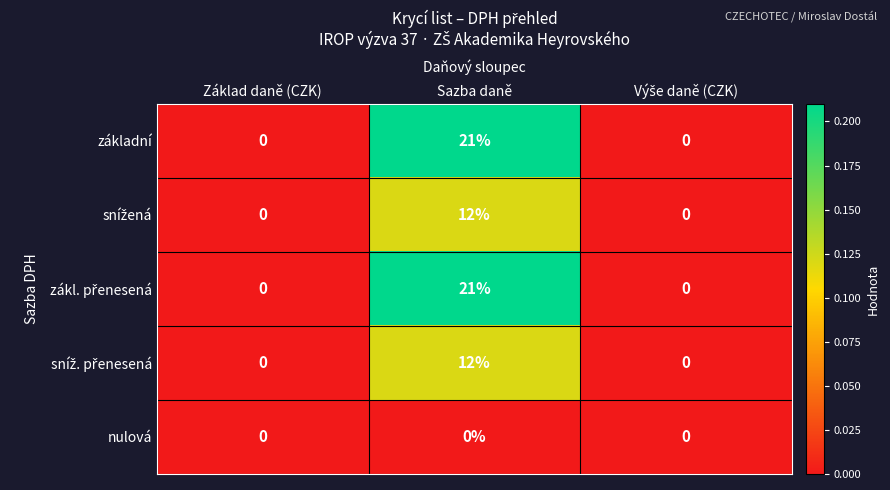

True or false: základní has a value of 0 at Základ daně (CZK).

True